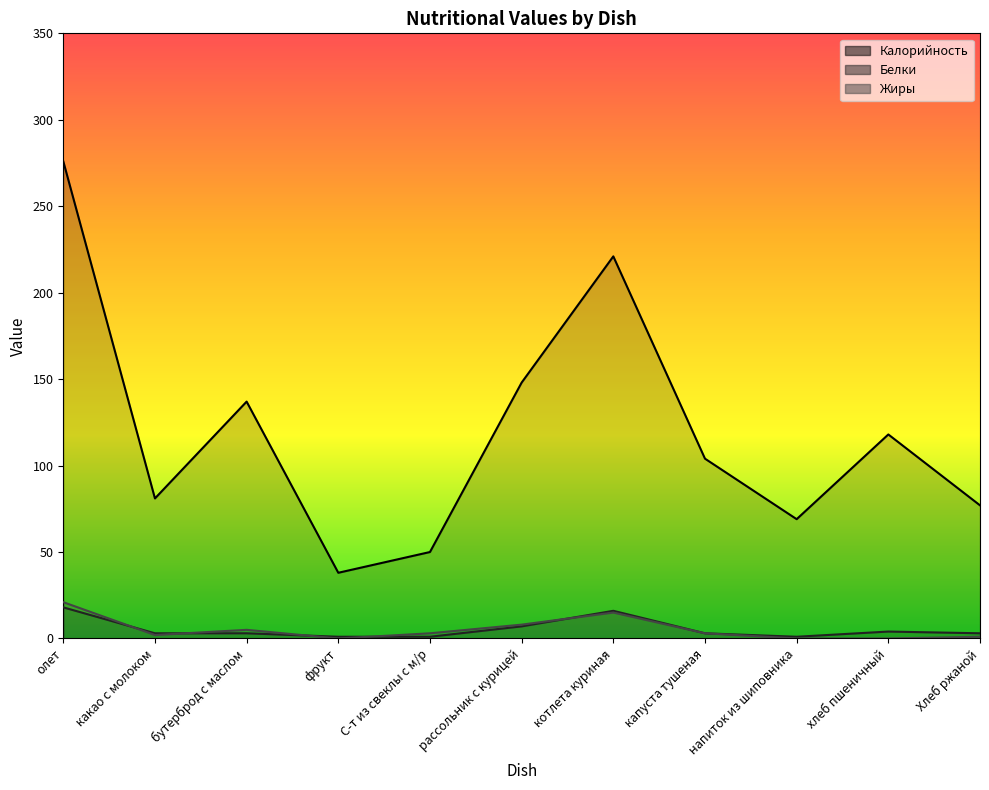

Is it true that Белки equals 3 at котлета куриная?

False